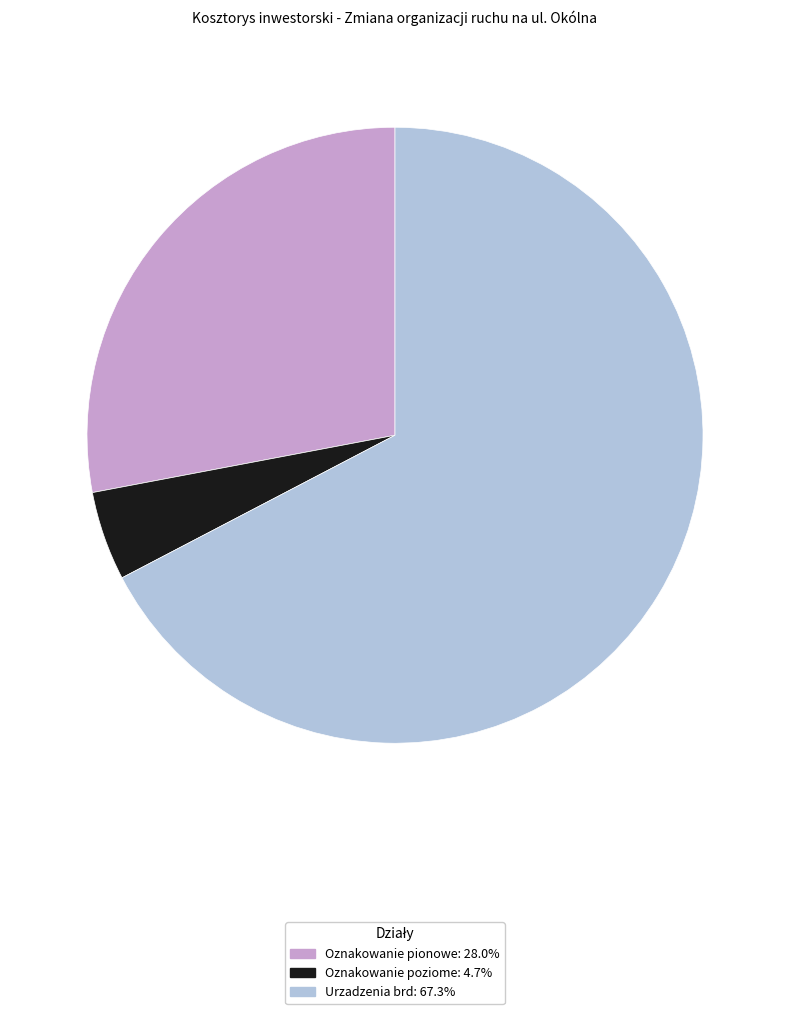

Is there any slice that represents more than half of the pie?

Yes